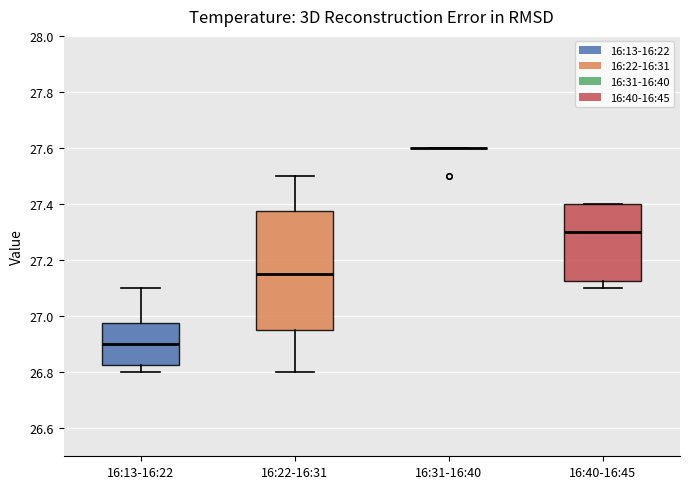

Reading left to right, read every box against the y-axis: the position of its median line, the range the box covers, and the ends of its whiskers. The values are not printed on the chart, so give them approximately, as read against the axis.

16:13-16:22: median 26.90, box 26.82 to 26.98, whiskers 26.80 to 27.10
16:22-16:31: median 27.16, box 26.96 to 27.38, whiskers 26.80 to 27.50
16:31-16:40: box collapsed to a line at 27.60, whiskers 27.60 to 27.60
16:40-16:45: median 27.30, box 27.12 to 27.40, whiskers 27.10 to 27.40